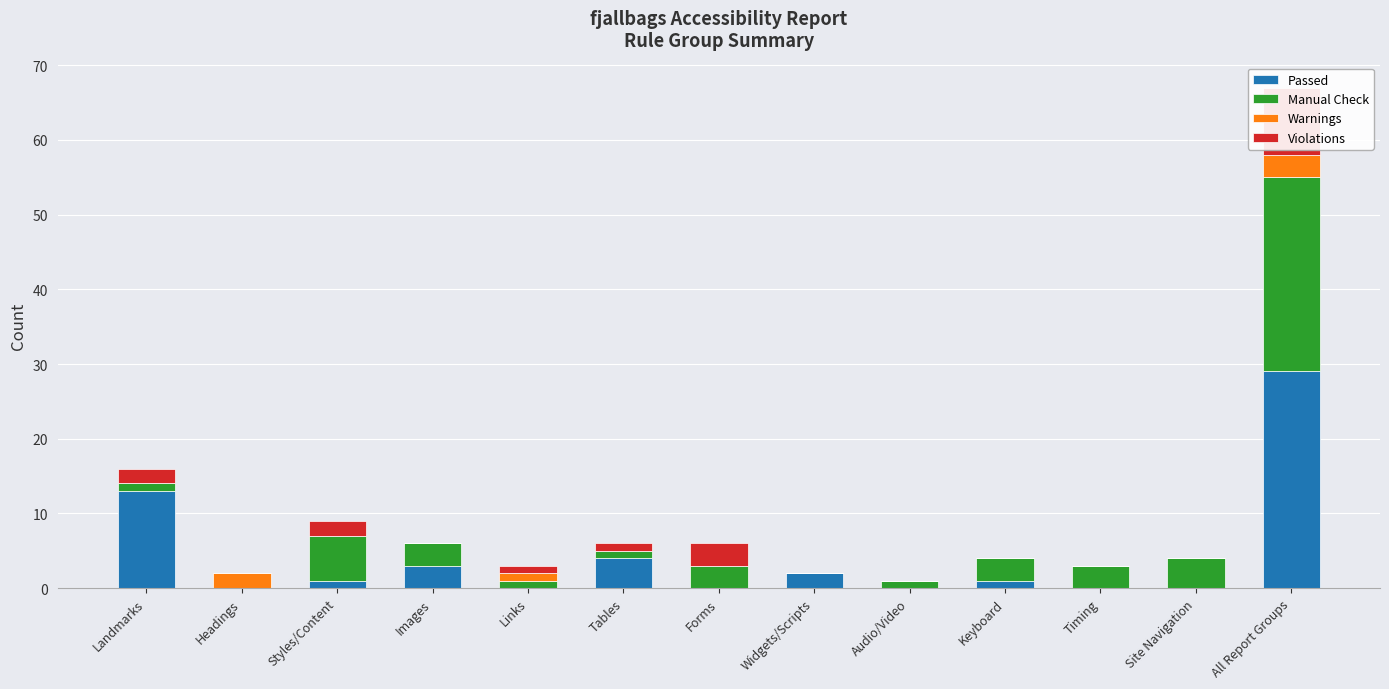

Reading left to right, transcribe all the data shown in this chart.

Passed: 13	0	1	3	0	4	0	2	0	1	0	0	29
Manual Check: 1	0	6	3	1	1	3	0	1	3	3	4	26
Warnings: 0	2	0	0	1	0	0	0	0	0	0	0	3
Violations: 2	0	2	0	1	1	3	0	0	0	0	0	9